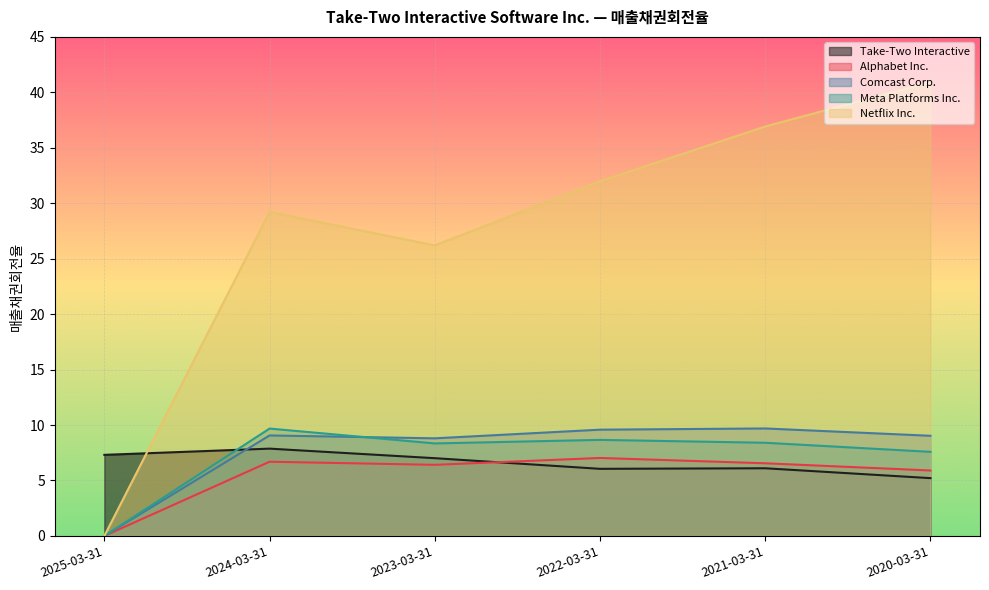

What is the total value across all series at 2025-03-31?

7.3